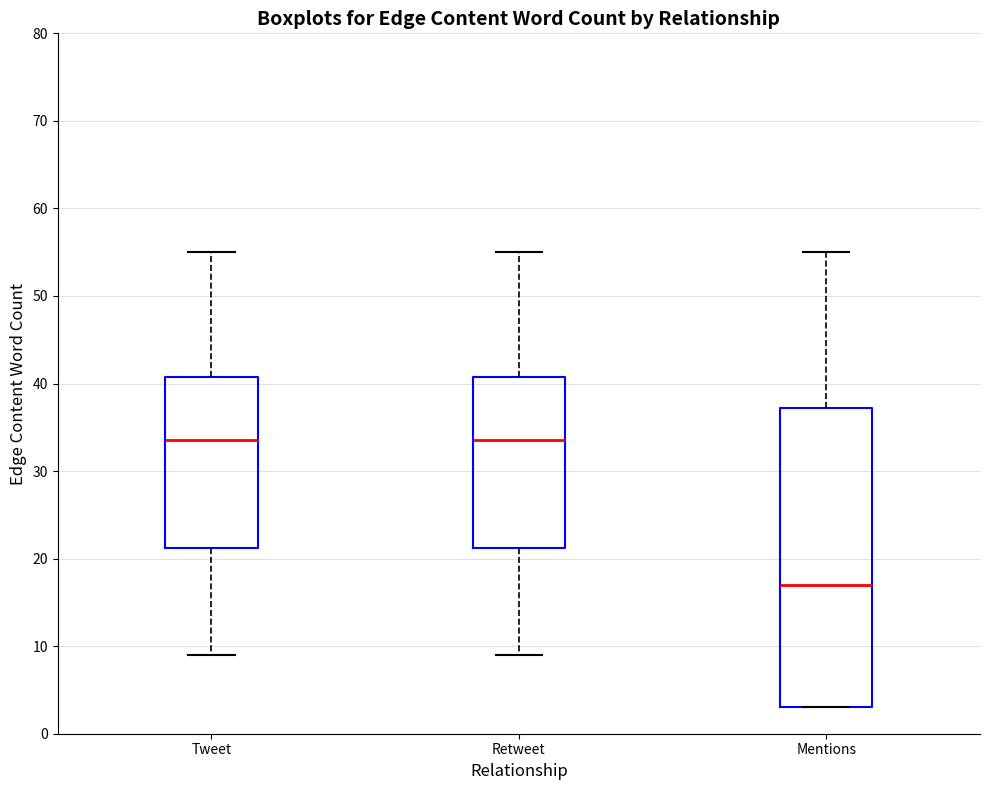

Comparing the boxes themselves (not the whiskers), which one is the tallest?

Mentions